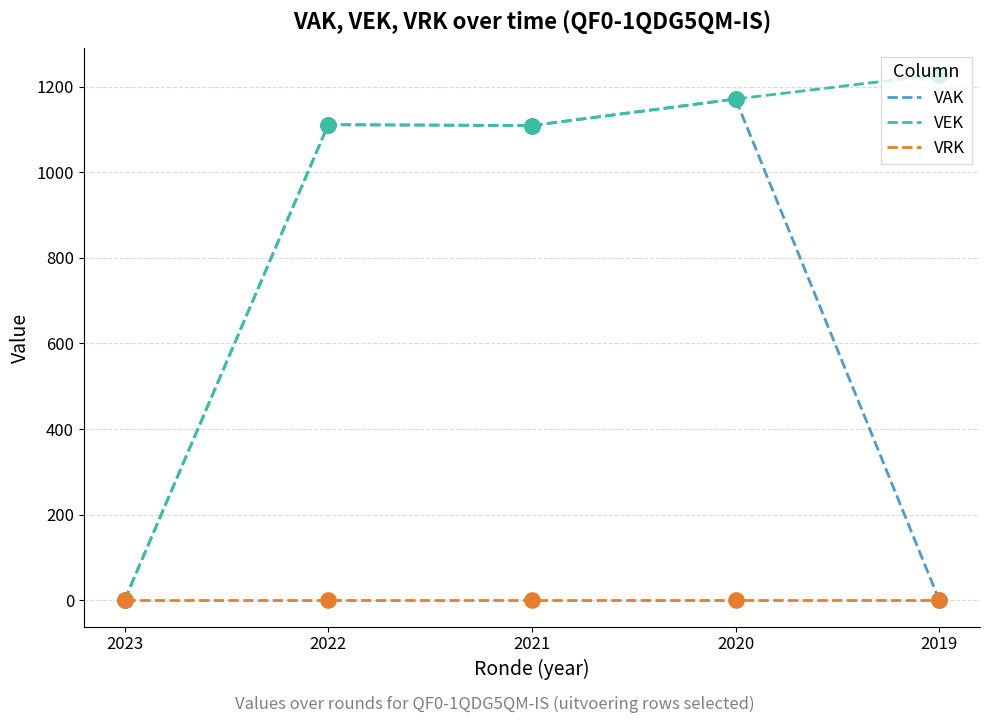

At how many categories does at least one series exceed 256?

4